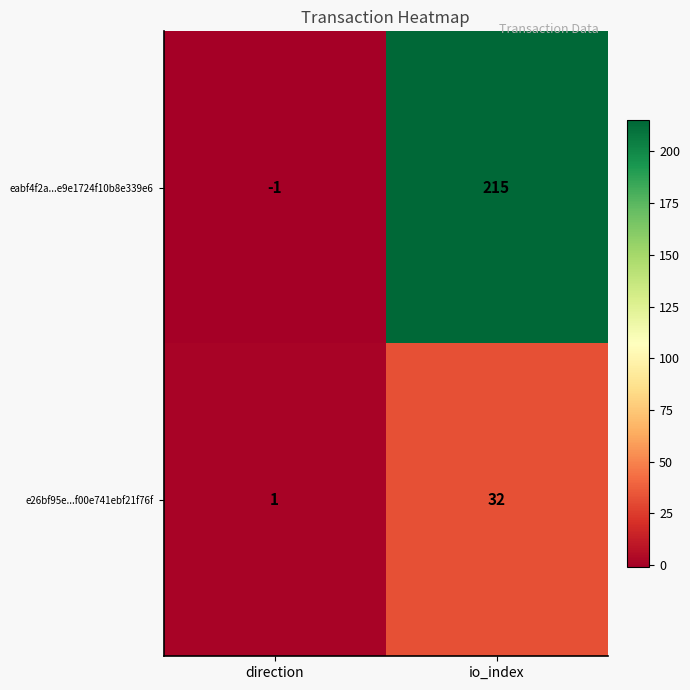

Count the number of data series in this chart.

2